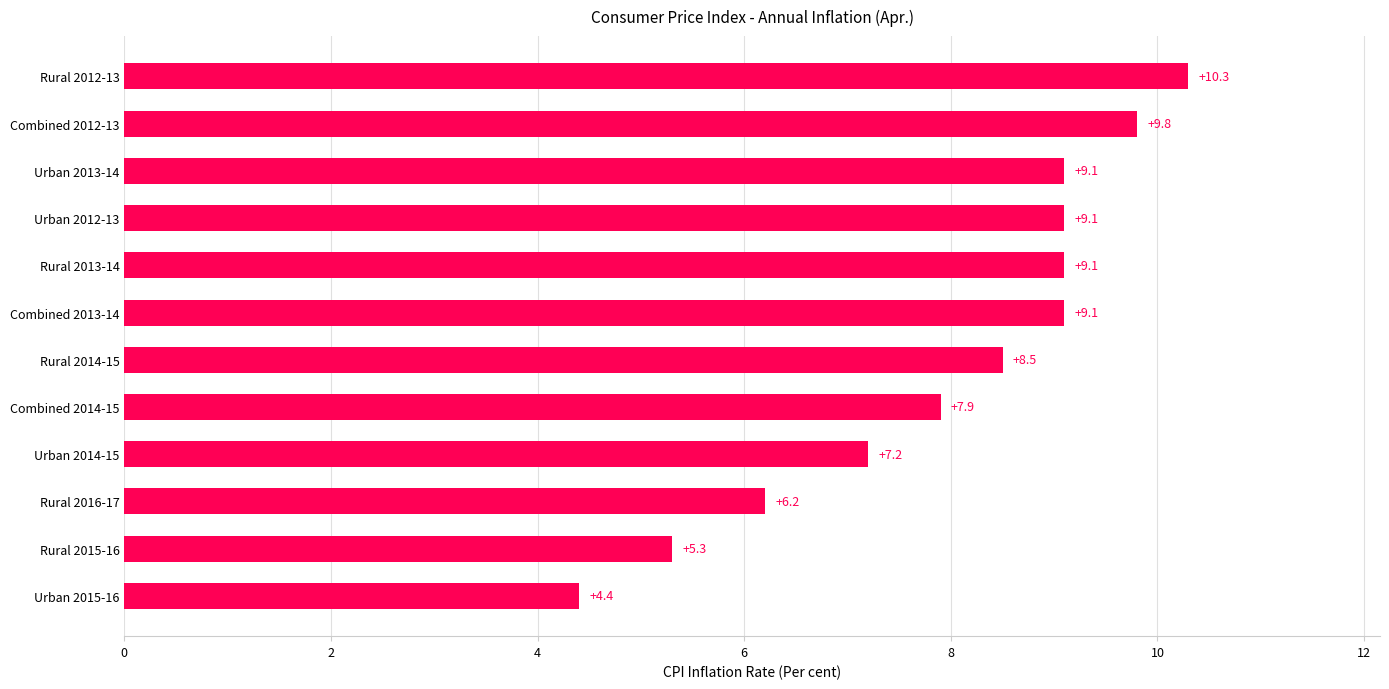

What is the sum of all values?

96.0